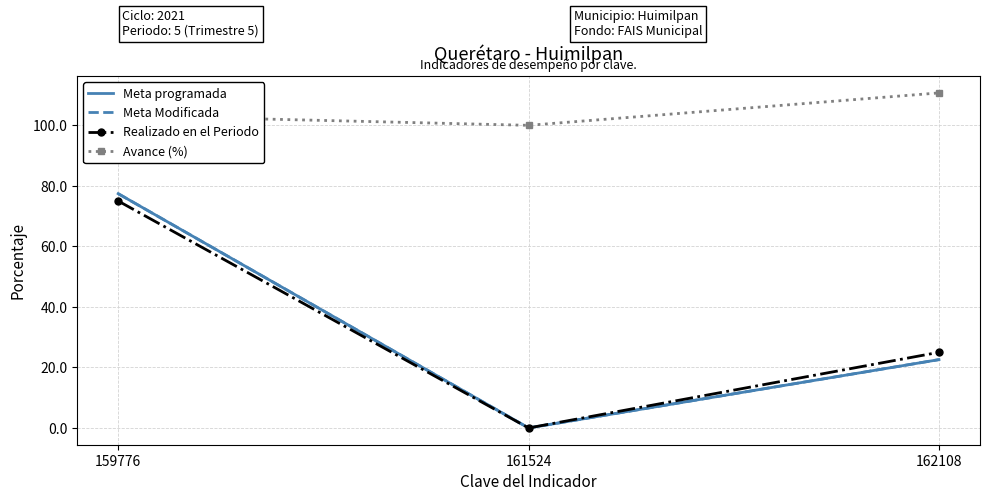

The value of Avance (%) at 162108 is 110.7. True or false?

True